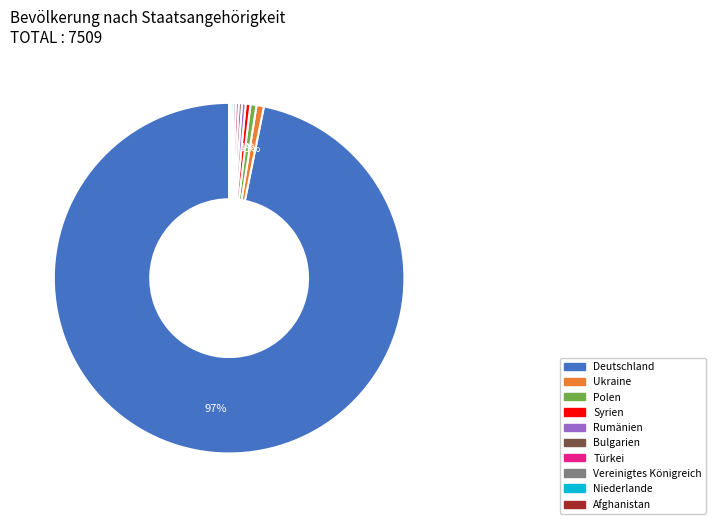

Is there any slice that represents more than half of the pie?

Yes